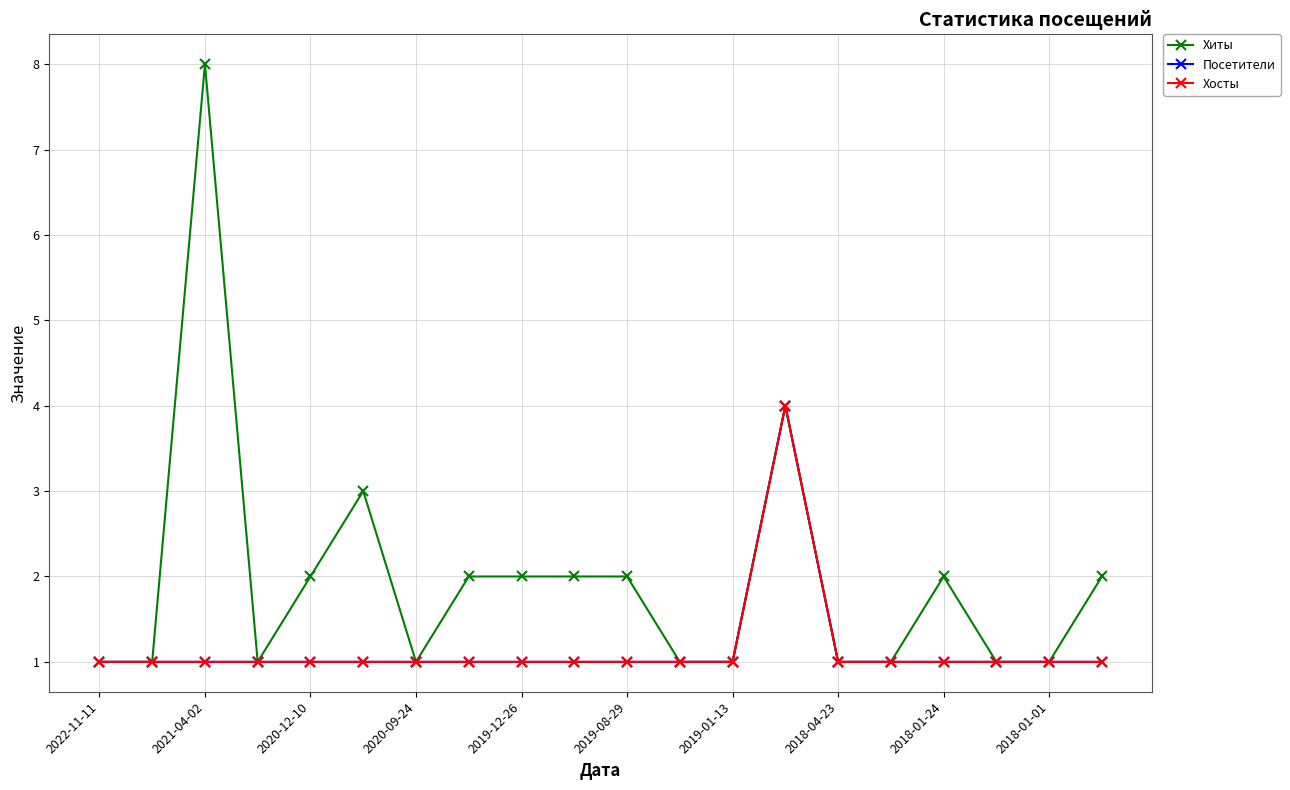

Is this an area chart (filled region under the line)?

No